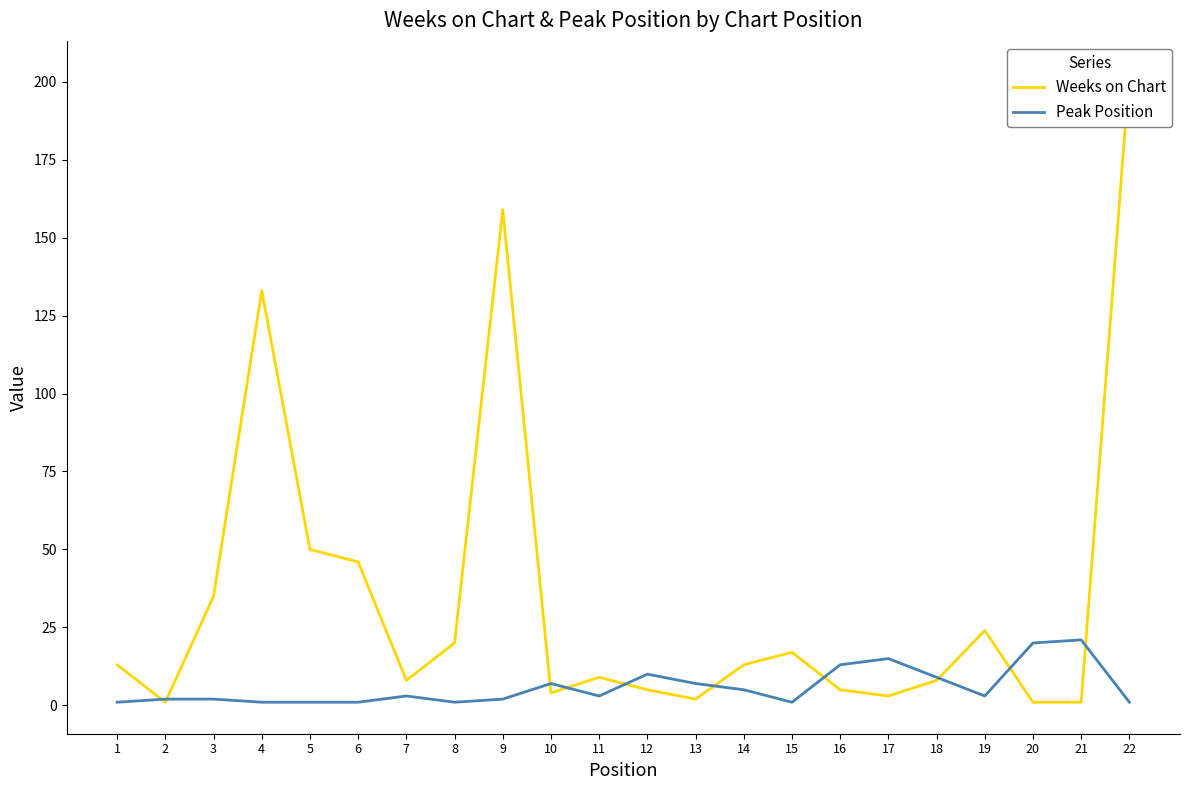

At which label does Weeks on Chart first exceed 13?

3